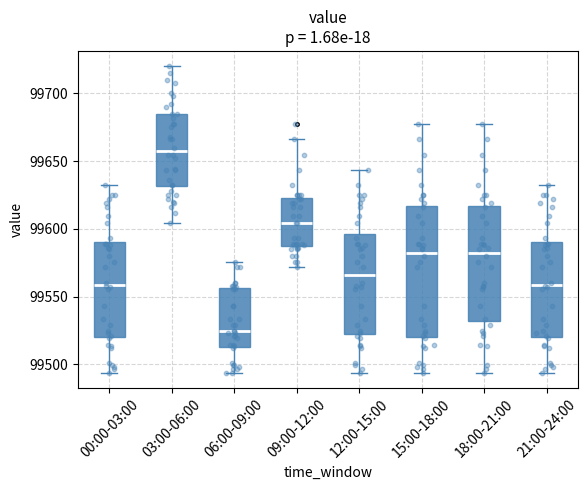

Where does the median line of the box for 15:00-18:00 sit on the y-axis? The values are not printed on the chart, so give them approximately, as read against the axis.

99580